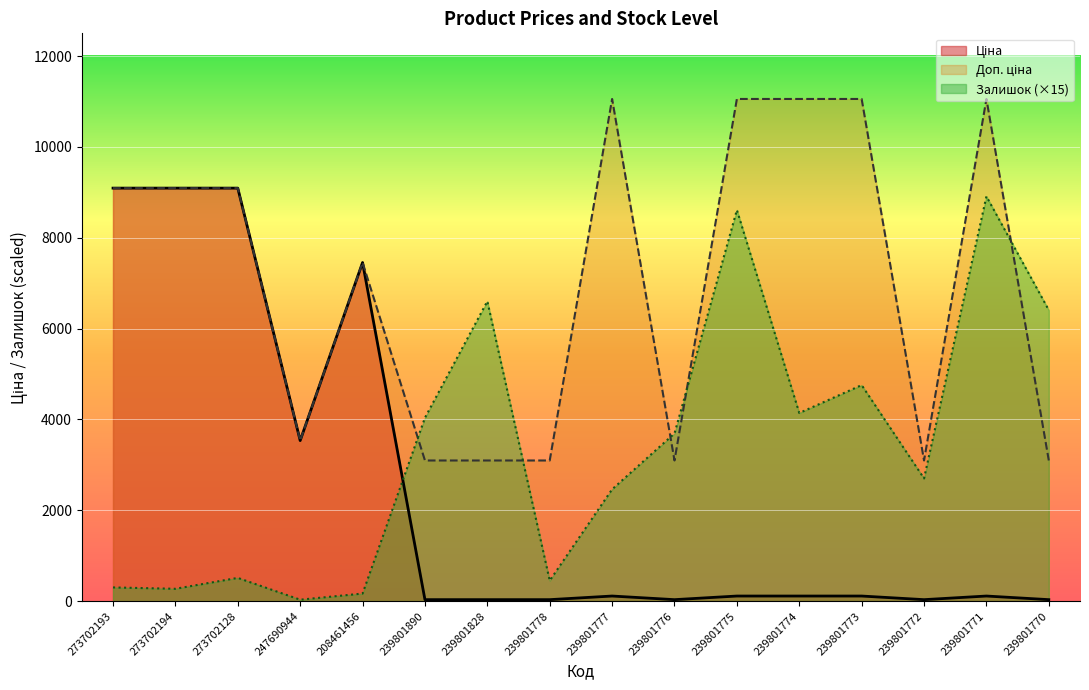

What is the spread (max minus min) of values at 208461456?

7288.8